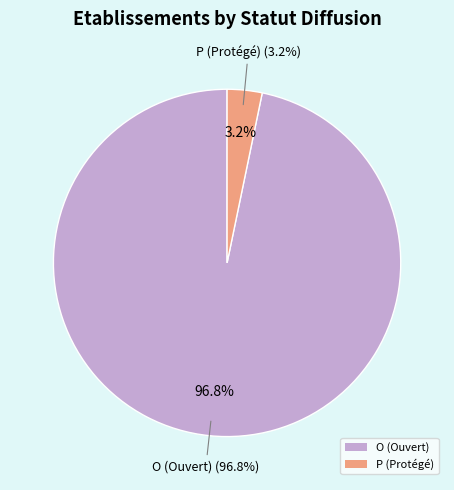

To the nearest percent, what is the average slice percentage?

50%